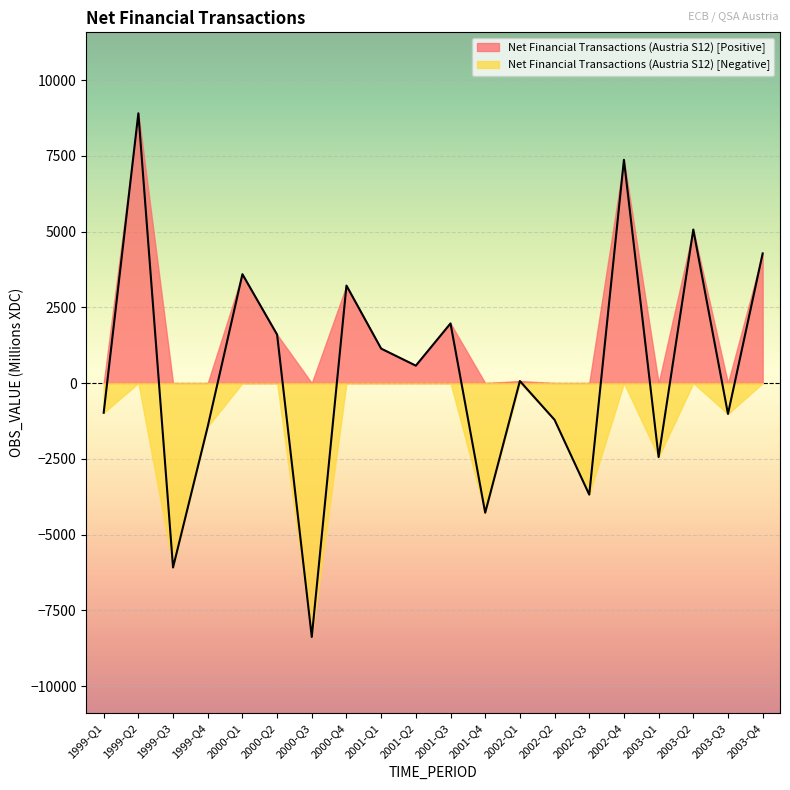

Does the chart display data point markers on the line(s)?

No